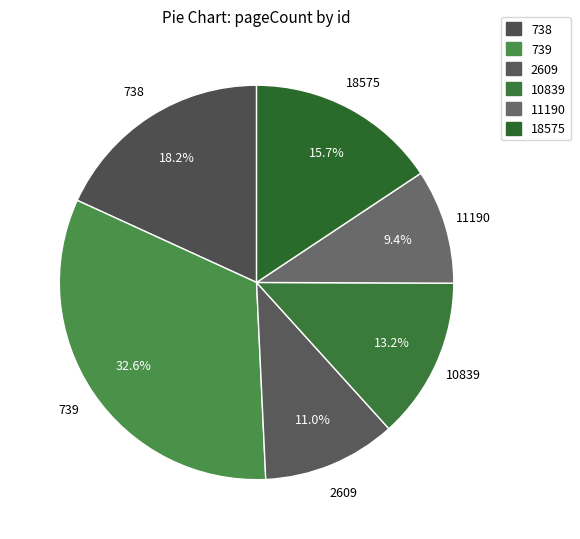

How many segments does this pie chart have?

6